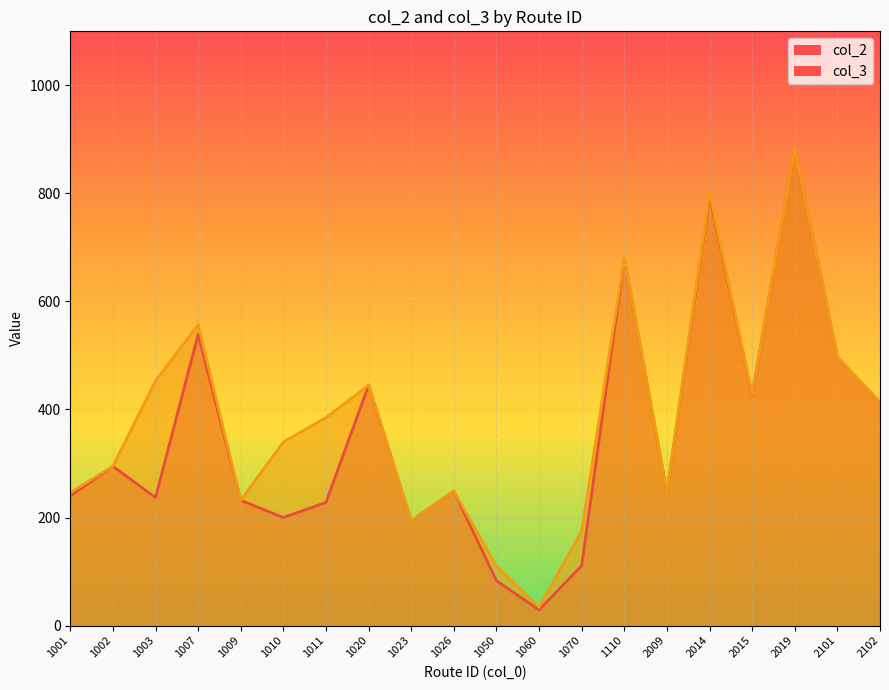

True or false: col_3 and col_2 cross at least once.

False